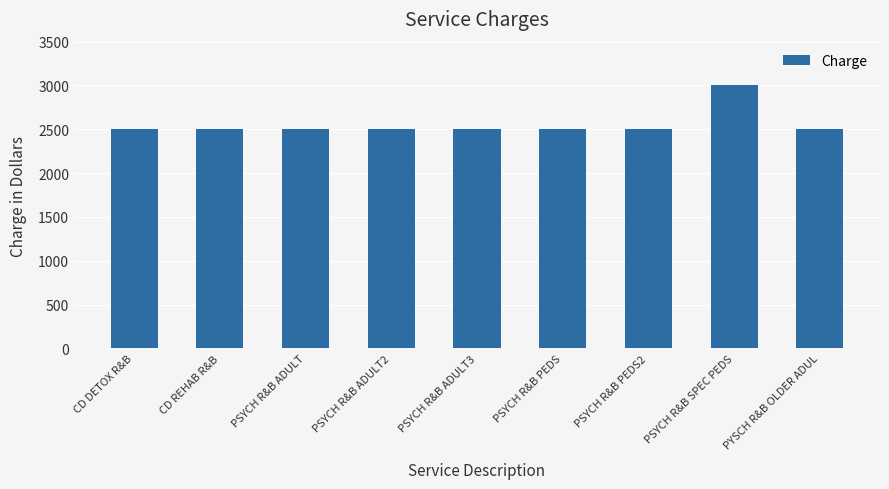

What is the smallest value displayed?

2500